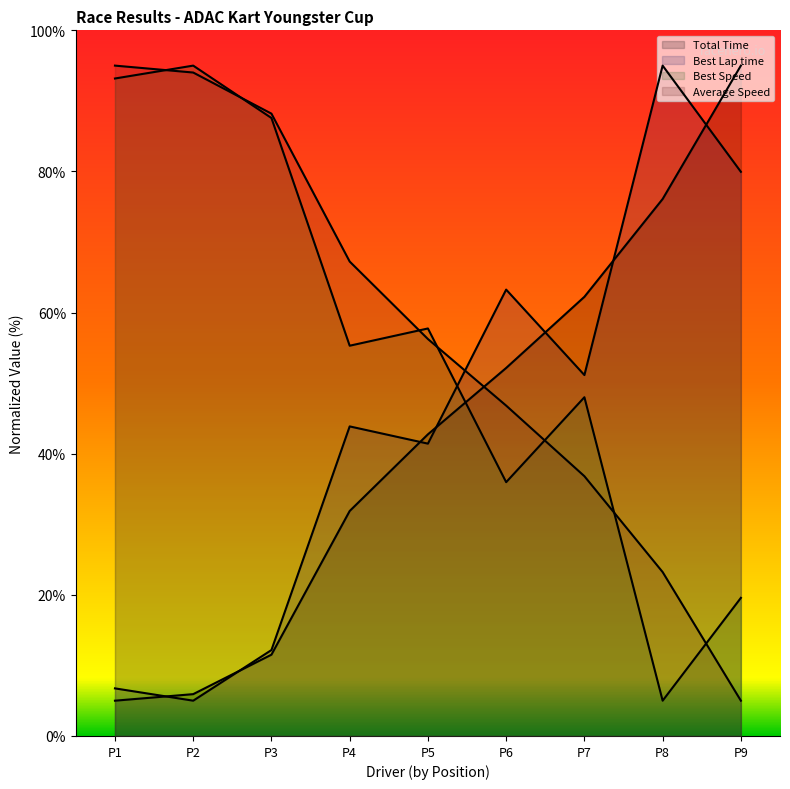

At how many categories does at least one series exceed 11?

9